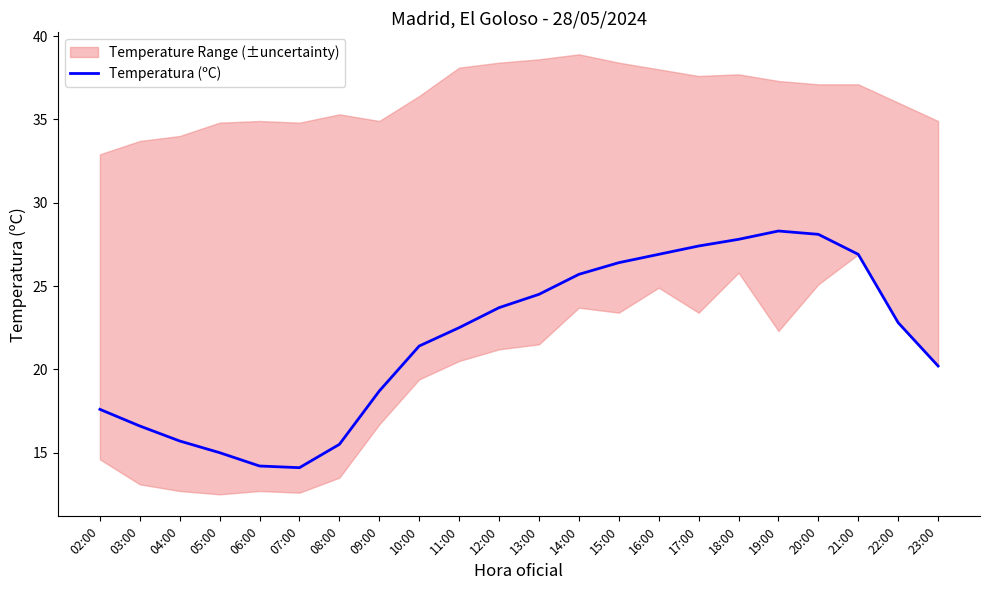

Where is the data nearest to the value 21?

10:00